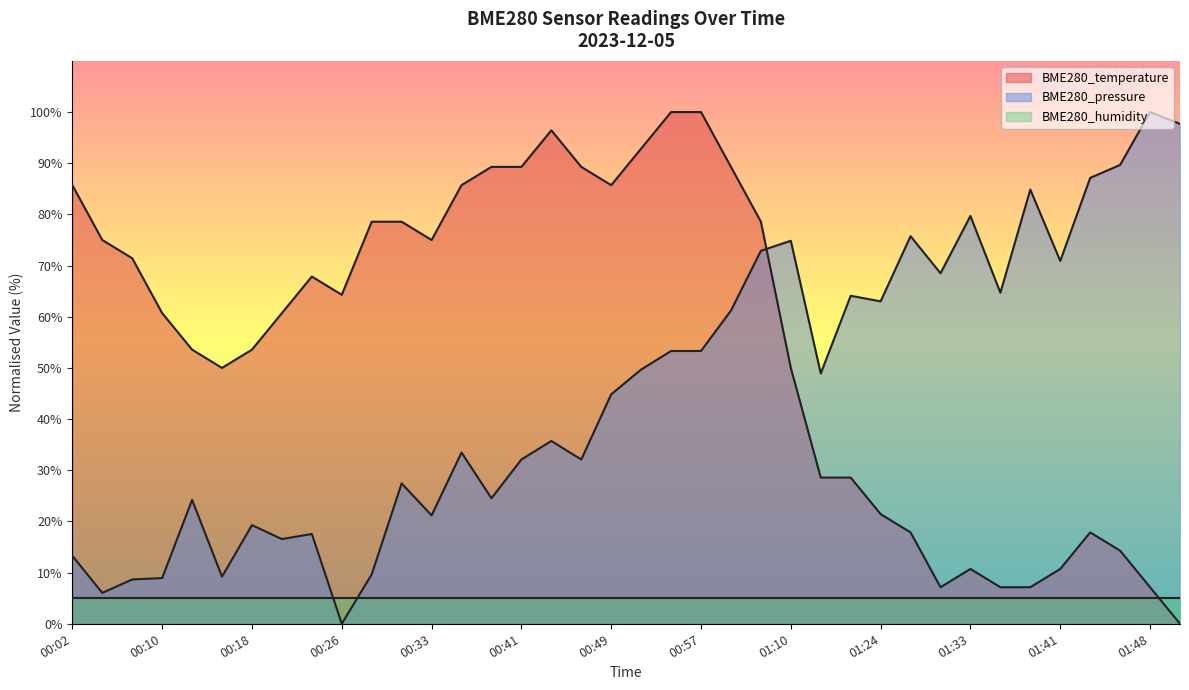

Does the chart have visible grid lines?

No